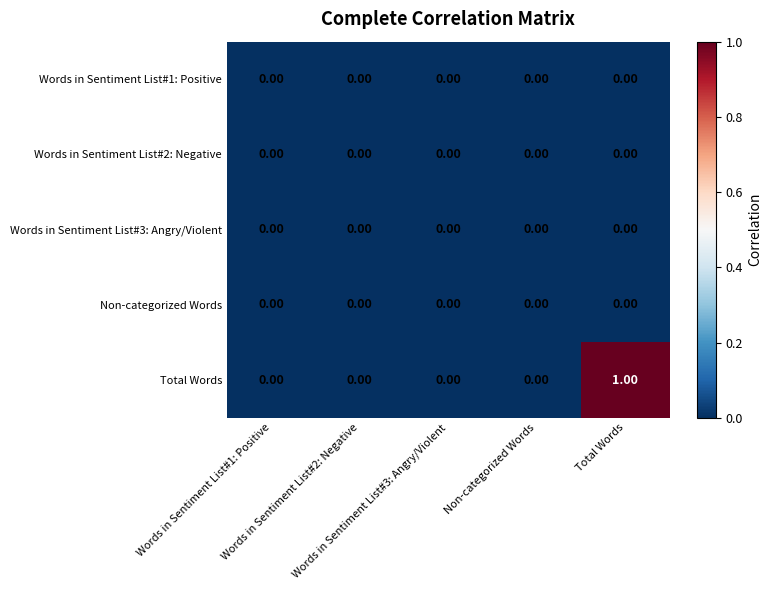

What is the maximum value shown in the chart?

1